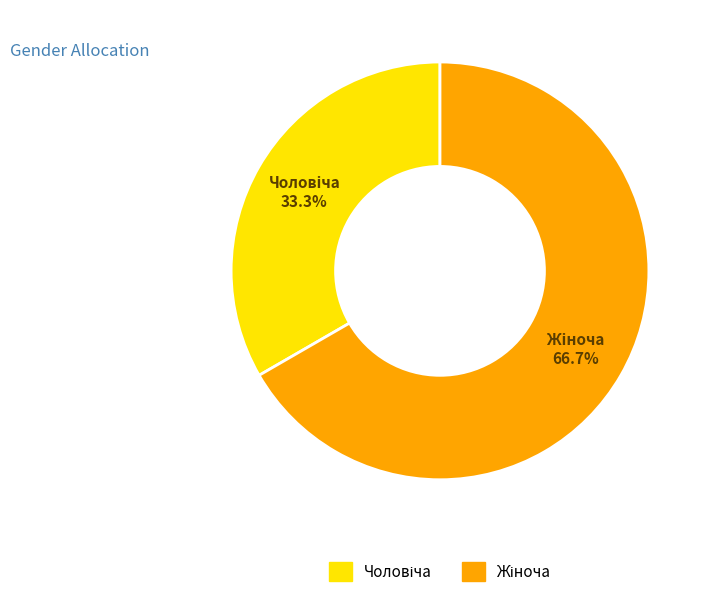

Is there a majority slice in this chart?

Yes